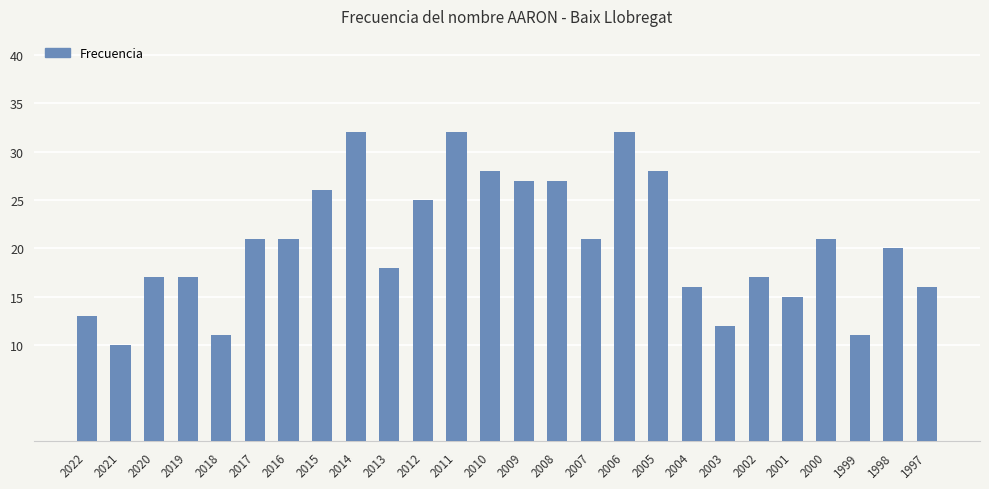

Which category has the lowest value across all series?

2021